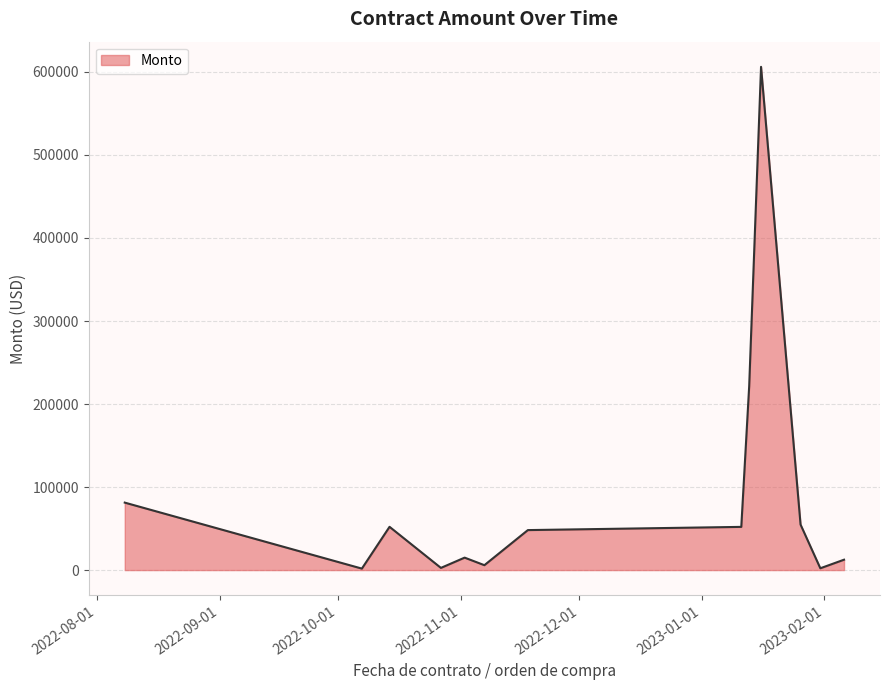

What is the difference between the maximum and minimum values?

604390.0